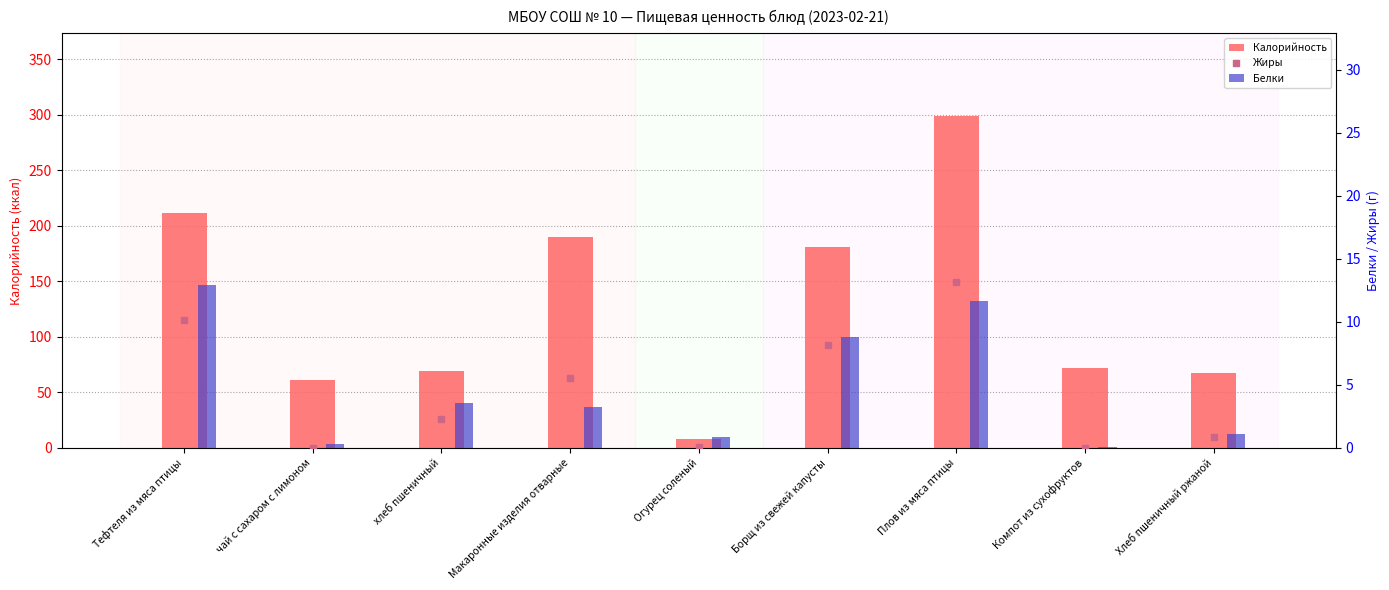

Reading right to left, transcribe all the data shown in this chart.

Калорийность: 67.2	71.8	298.8	180.6	7.8	189.8	69.4	61.1	211.8
Жиры: 0.9	0.0	13.2	8.2	0.1	5.5	2.3	0.0	10.1
Белки: 1.1	0.1	11.6	8.8	0.8	3.2	3.5	0.3	12.9